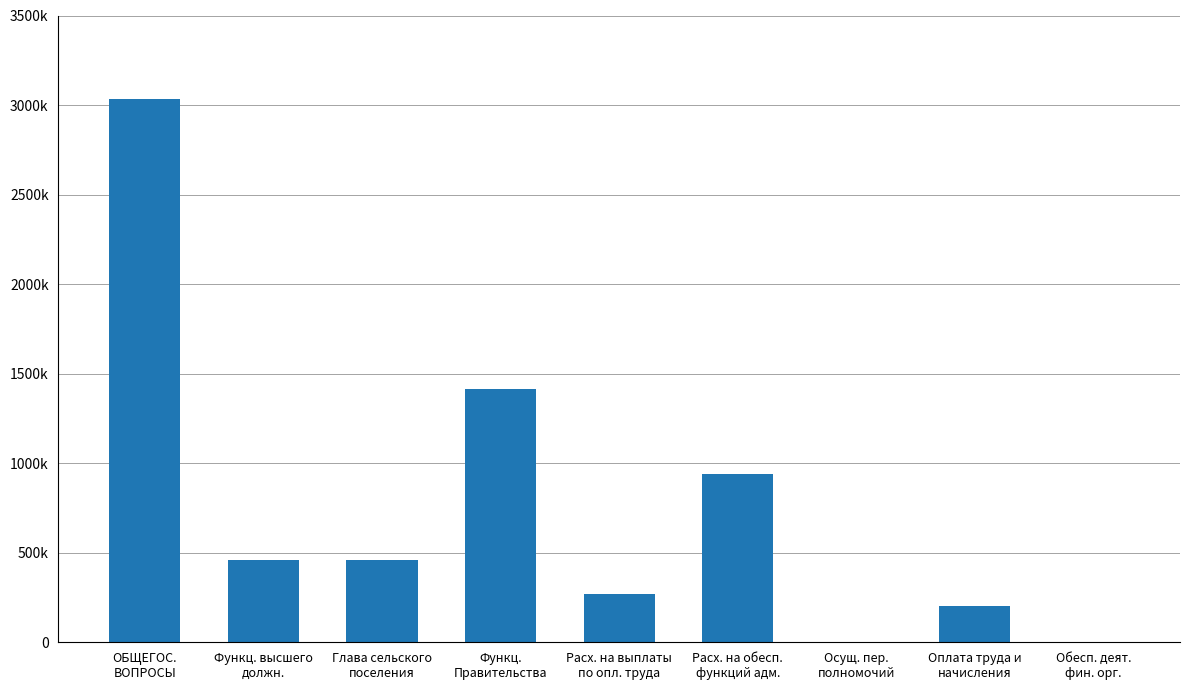

List the labels in order of value, smallest first.

Осущ. пер.
полномочий, Обесп. деят.
фин. орг., Оплата труда и
начисления, Расх. на выплаты
по опл. труда, Функц. высшего
должн., Глава сельского
поселения, Расх. на обесп.
функций адм., Функц.
Правительства, ОБЩЕГОС.
ВОПРОСЫ